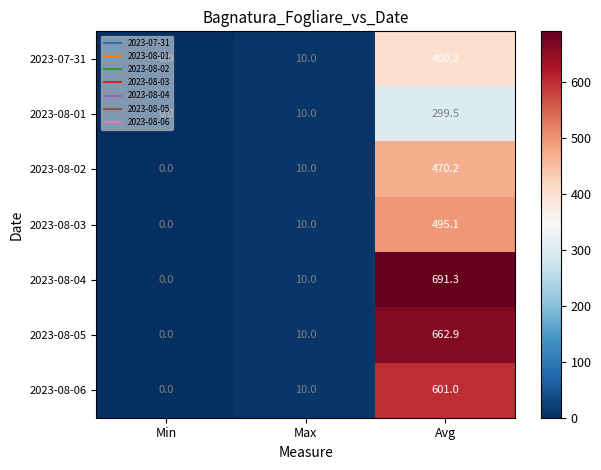

Which series has the widest spread of values?

2023-08-04